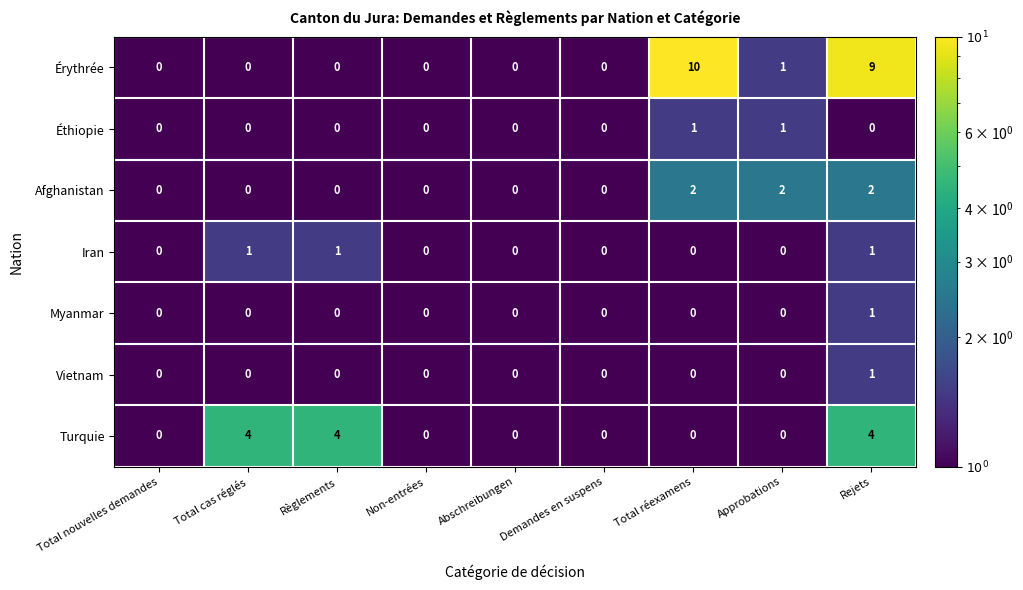

True or false: Turquie has a value of 2 at Total cas réglés.

False